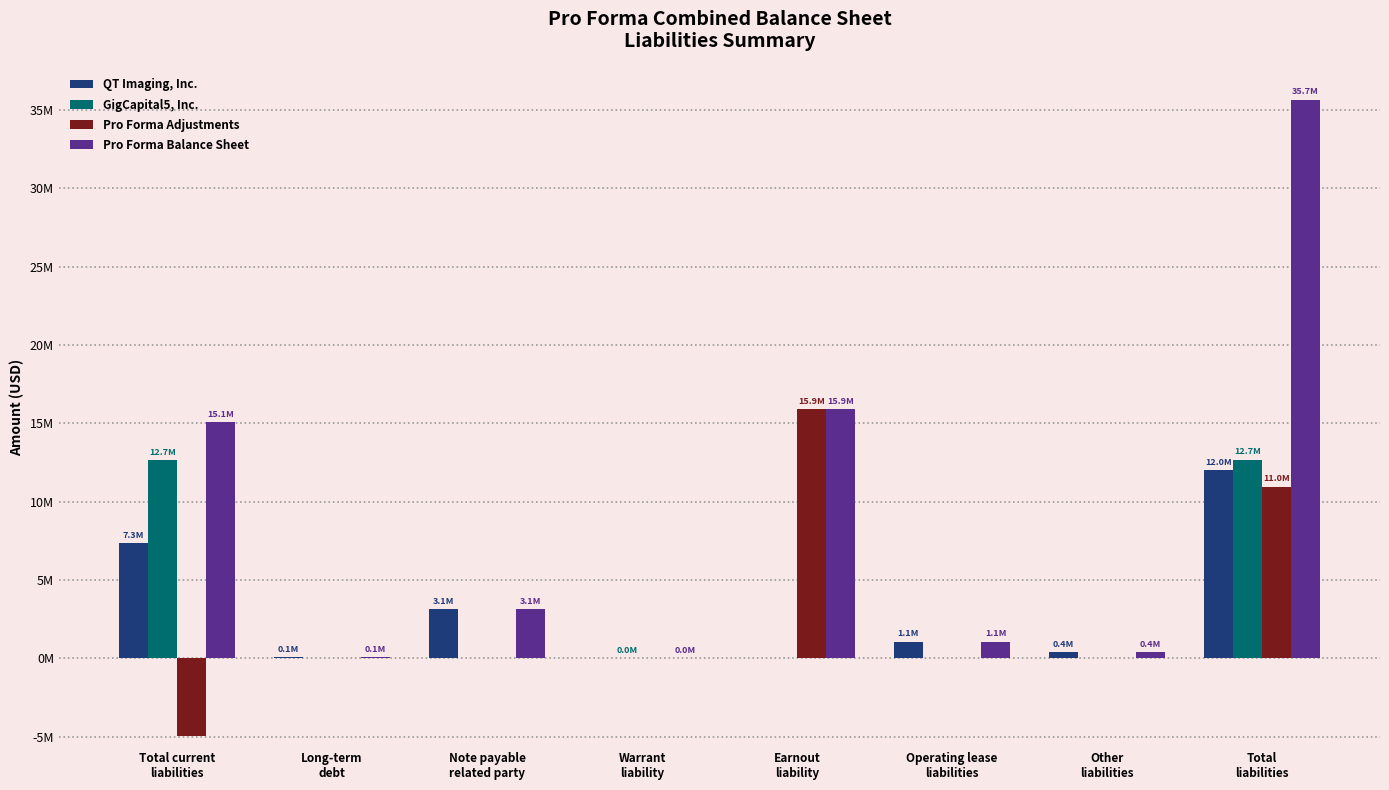

The value of Pro Forma Balance Sheet at Total
liabilities is 64144279. True or false?

False